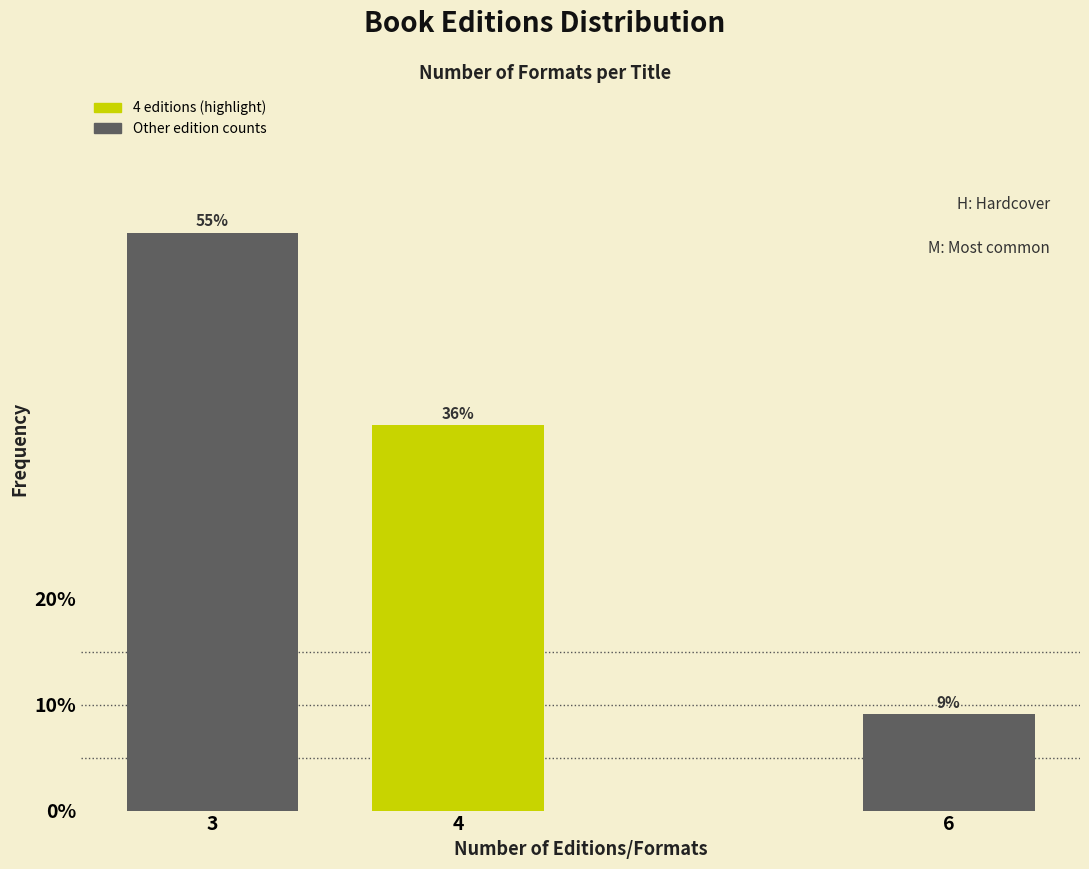

How many bars are there in total?

3